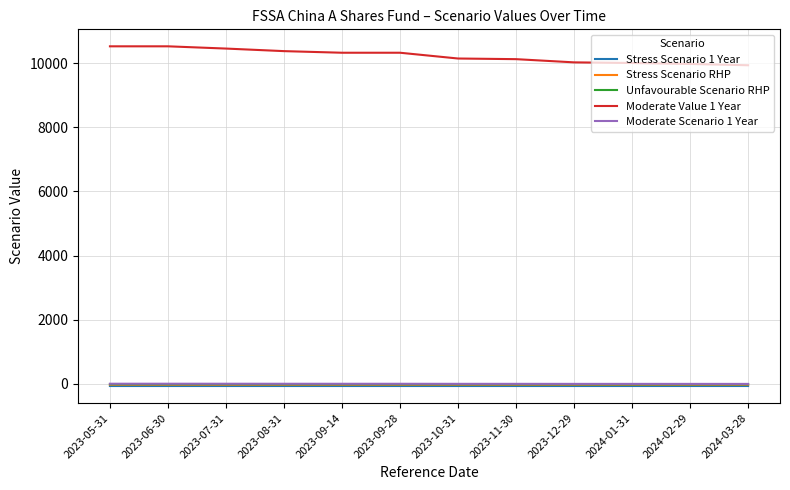

True or false: Stress Scenario 1 Year and Moderate Value 1 Year cross at least once.

False